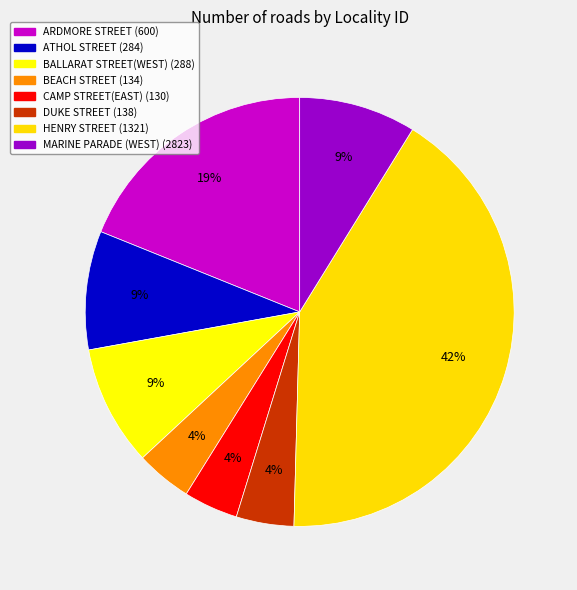

To the nearest percent, what portion does MARINE PARADE (WEST) (2823) represent?

9%